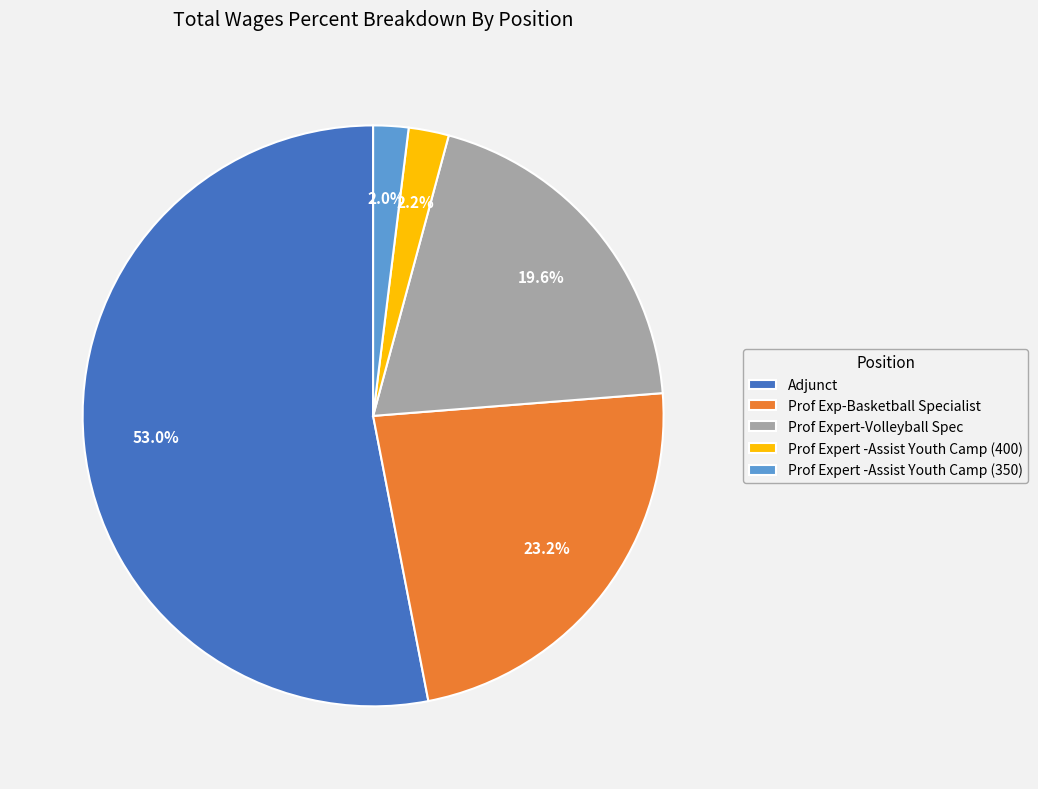

Do Prof Exp-Basketball Specialist and Adjunct together represent more than half of the pie?

Yes